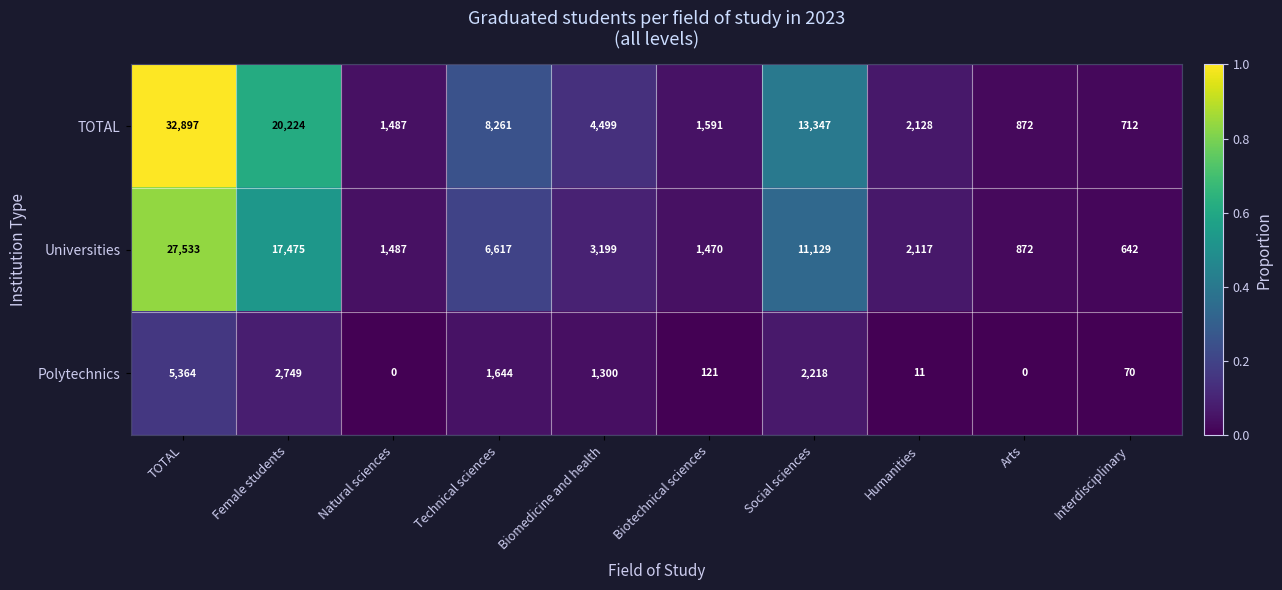

At which category does the chart reach its peak across all series?

TOTAL